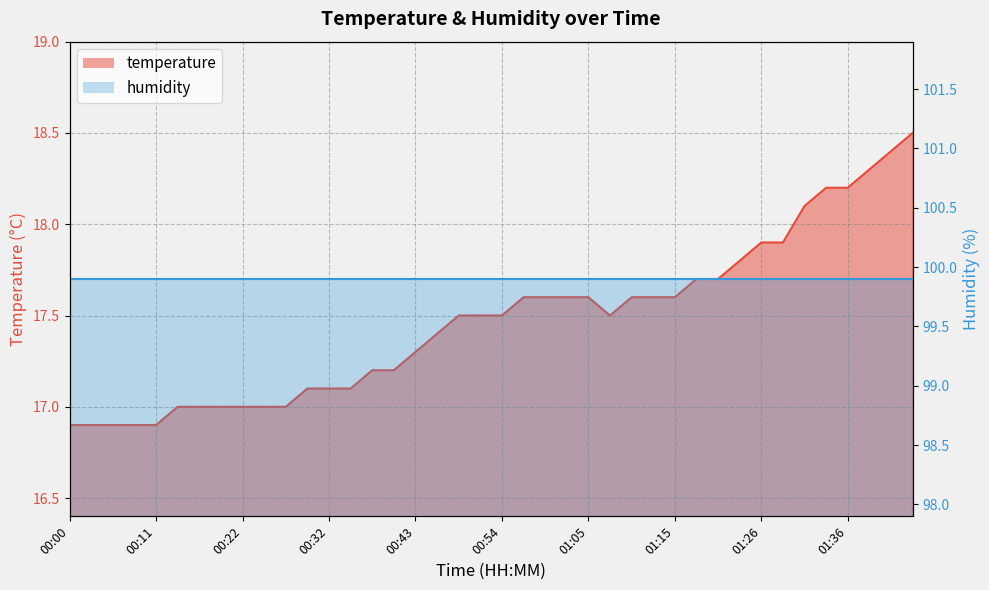

Which label corresponds to the smallest value in the chart?

00:00